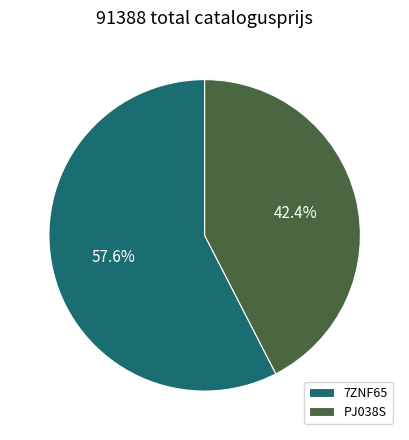

Between PJ038S and 7ZNF65, which is larger?

7ZNF65